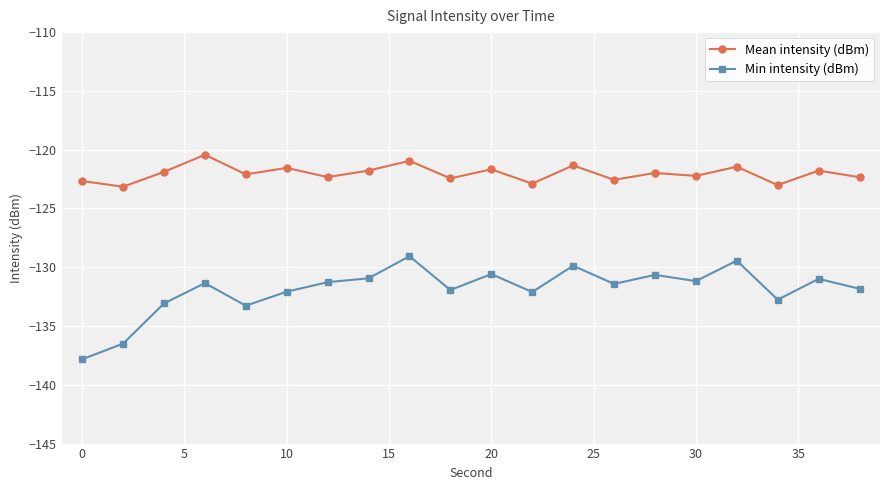

Which series has the largest range (max minus min)?

Min intensity (dBm)